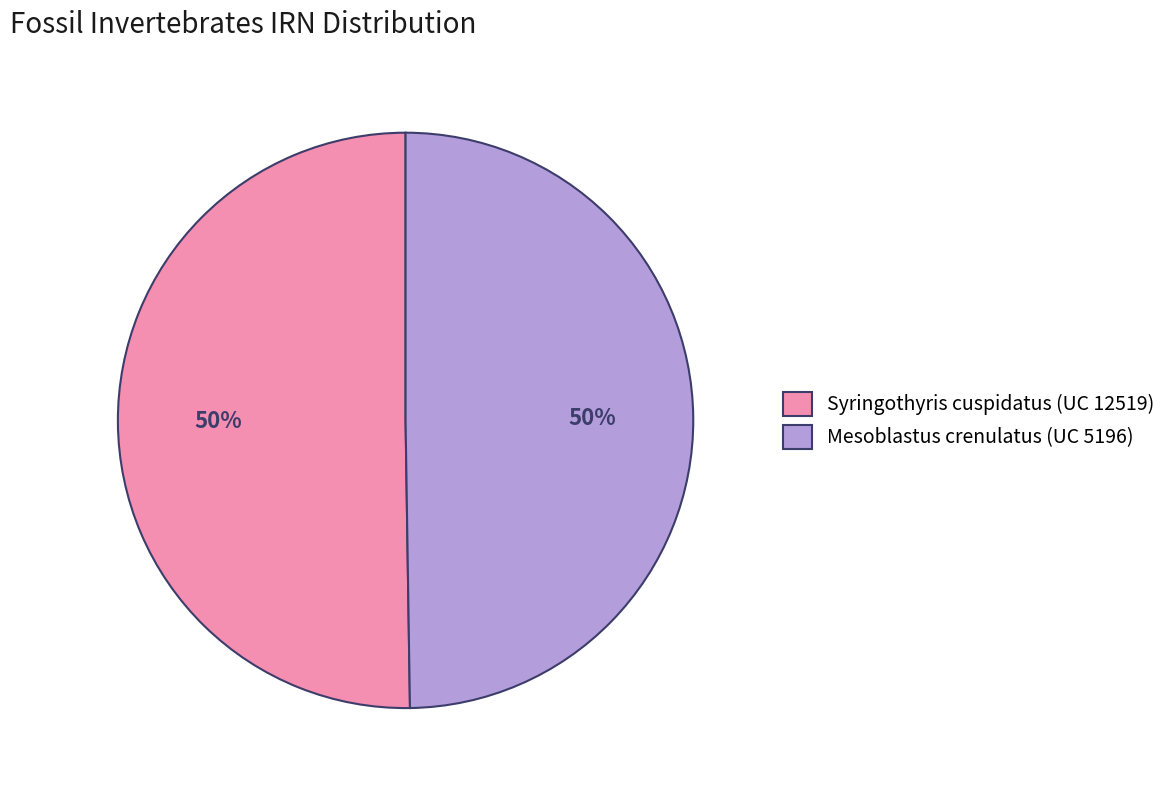

What percentage is the Syringothyris cuspidatus (UC 12519) slice, to the nearest percent?

50%